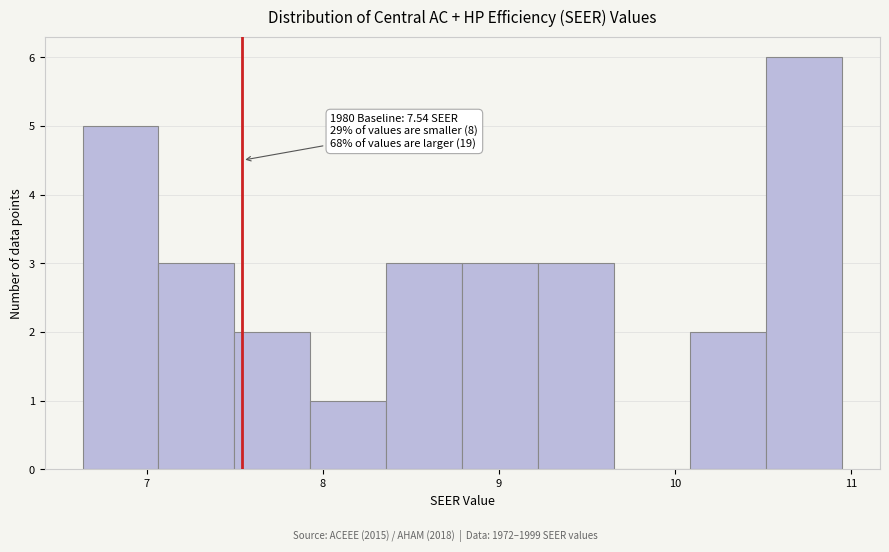

Over which range of the x-axis is the bar tallest?

10.5 to 10.9